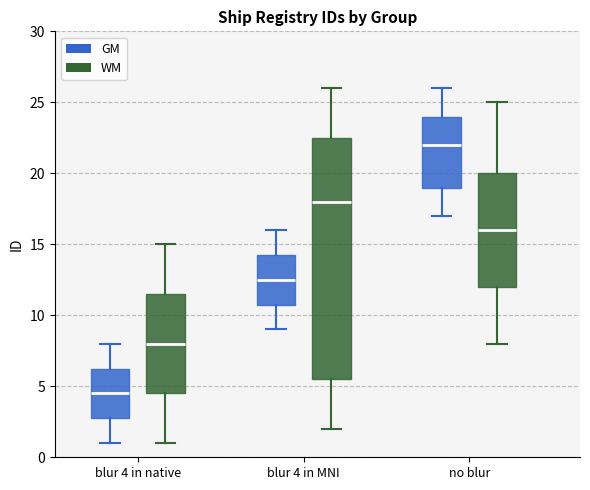

Which box has the lowest median line?

blur 4 in native (GM)